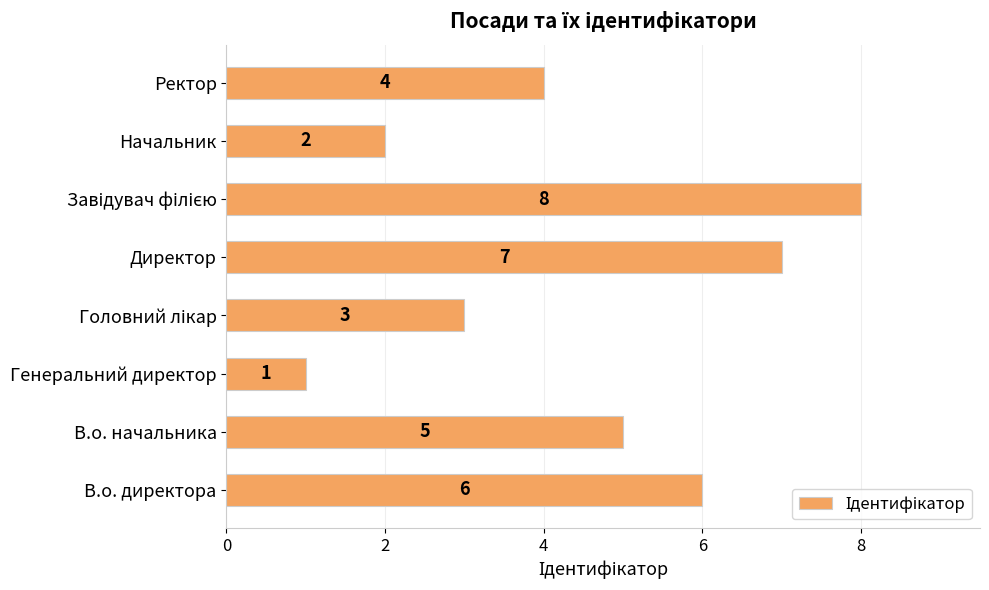

What is the change in value from В.о. начальника to Директор?

+2